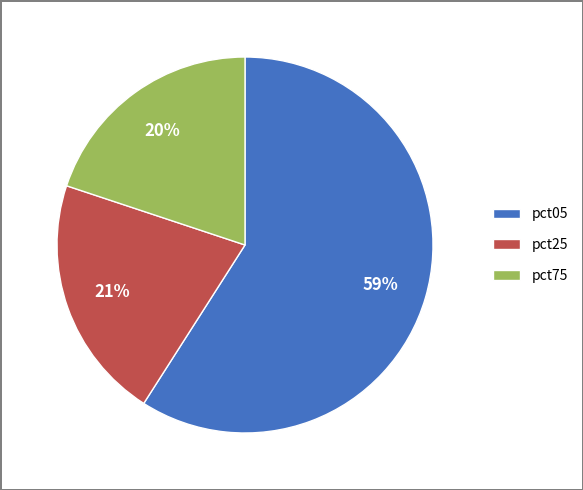

How many slices are in this pie chart?

3